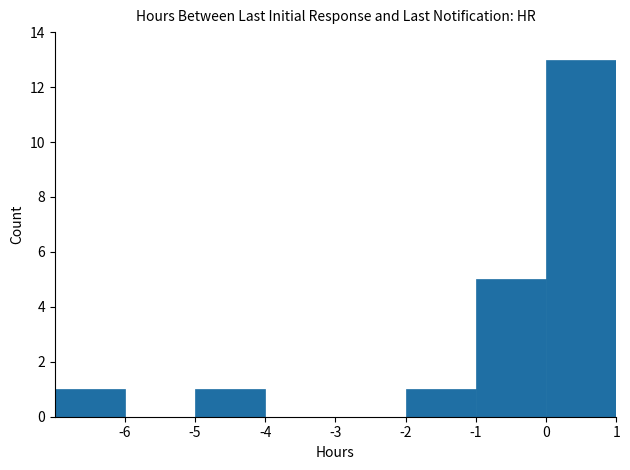

How tall is the bar that spans -7 to -6 on the x-axis? The values are not printed on the chart, so give them approximately, as read against the axis.

1